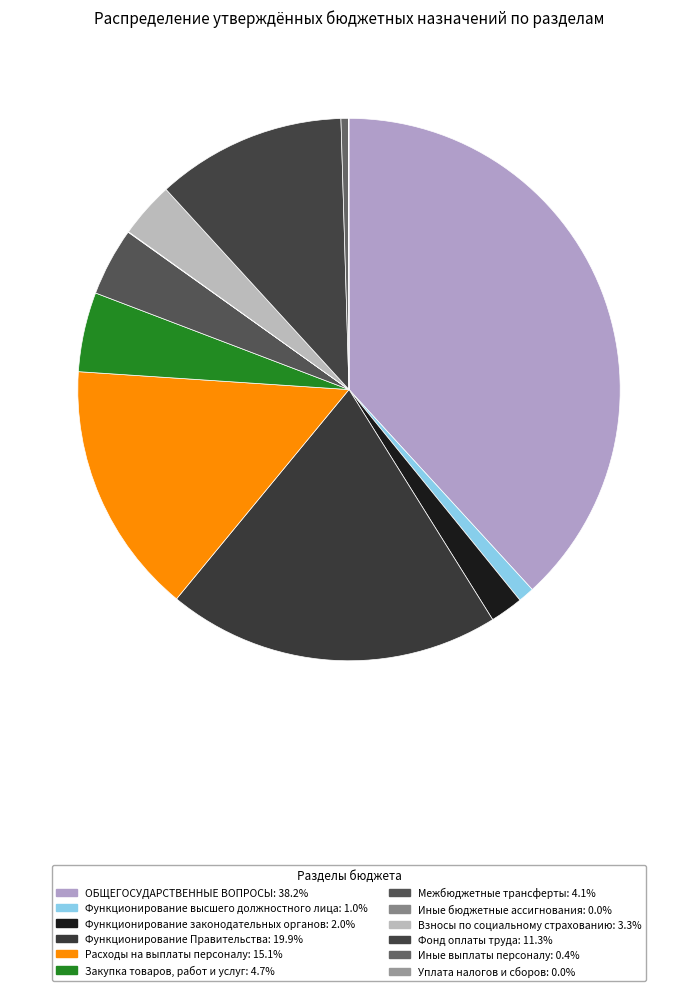

Which category has the smallest portion of the pie?

Иные бюджетные ассигнования